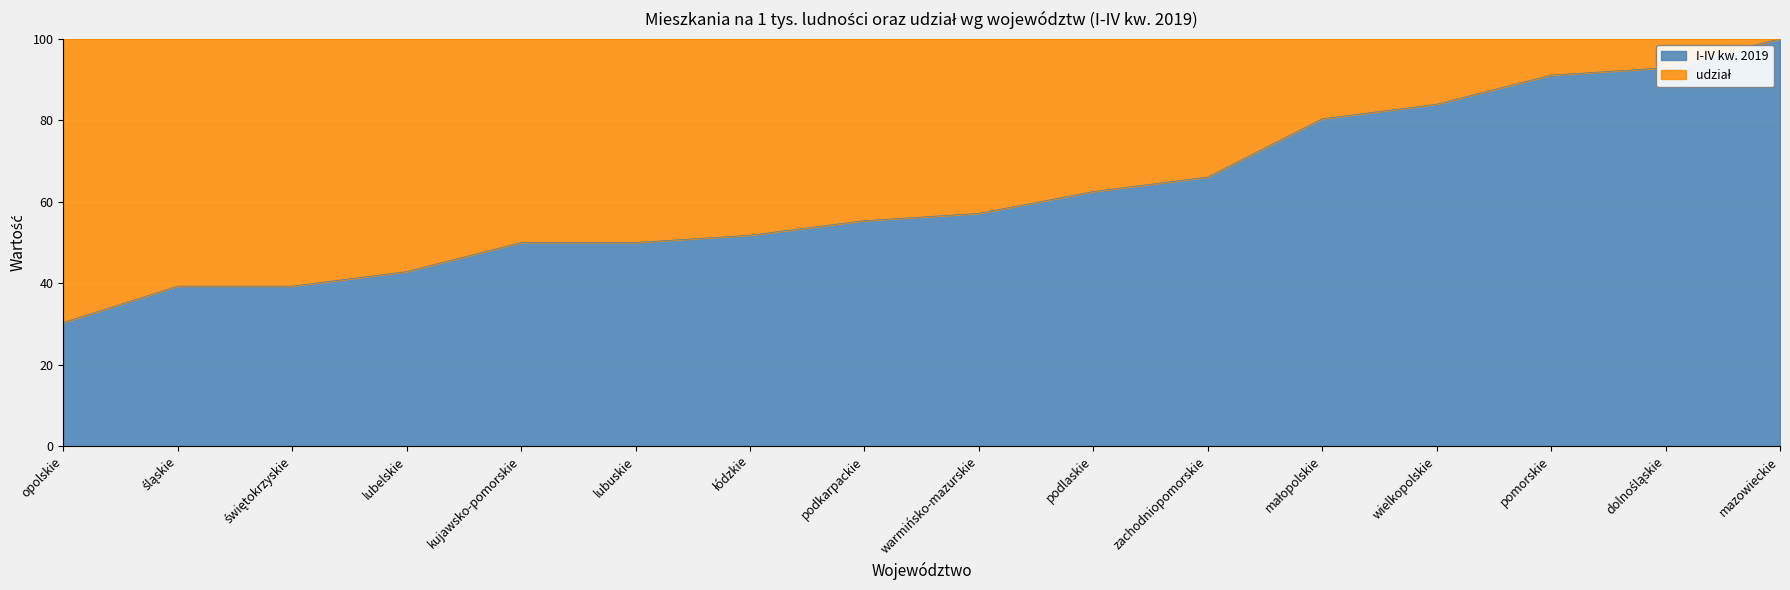

What is the sum of all values?

992.9